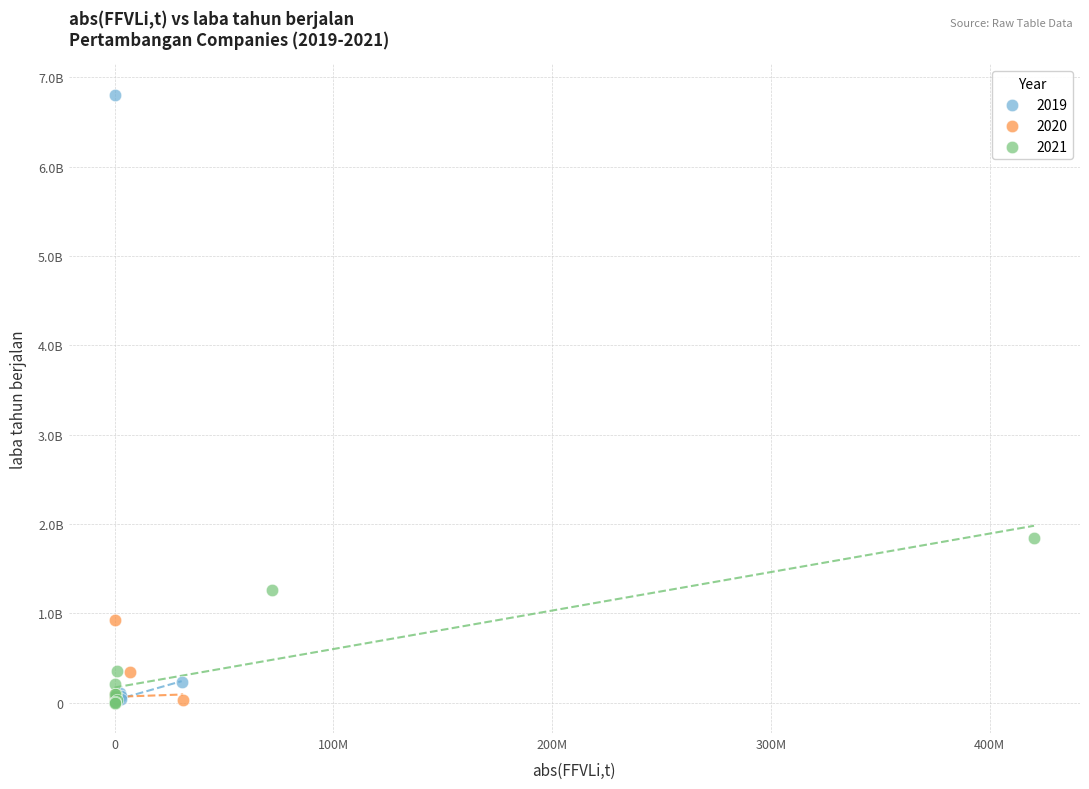

What are all the series names shown in the legend?

2019, 2020, 2021